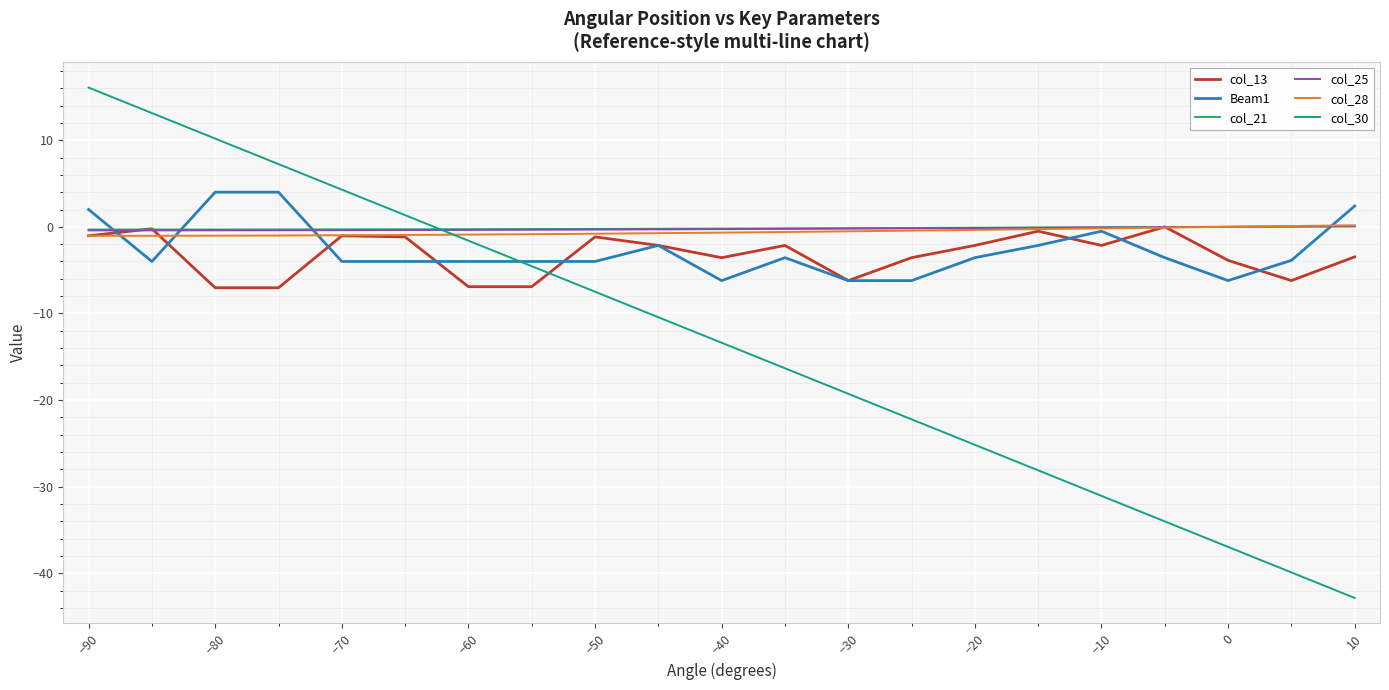

Which series has the widest spread of values?

col_30